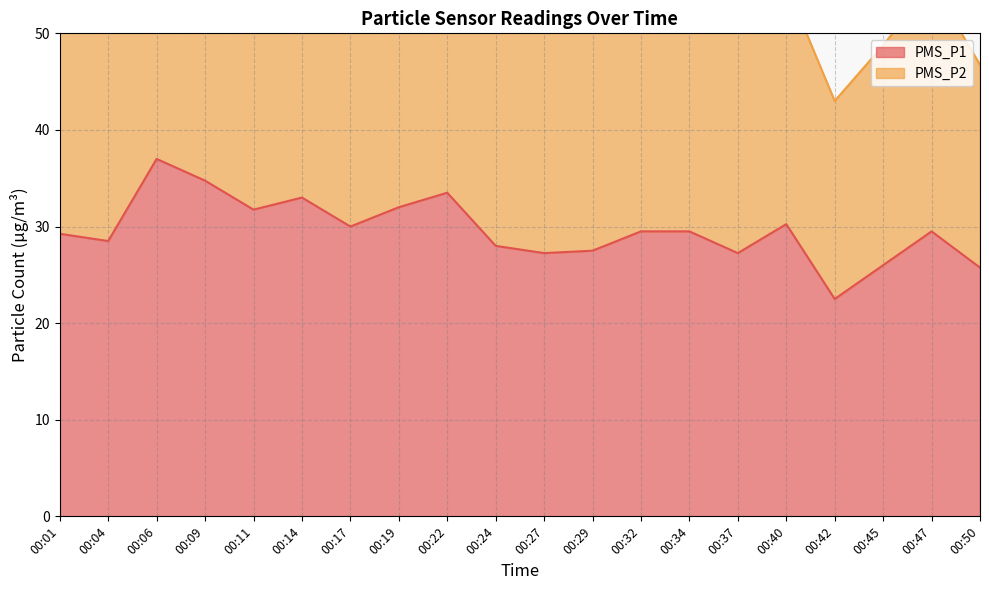

The value of PMS_P1 at 00:22 is 33.5. True or false?

True